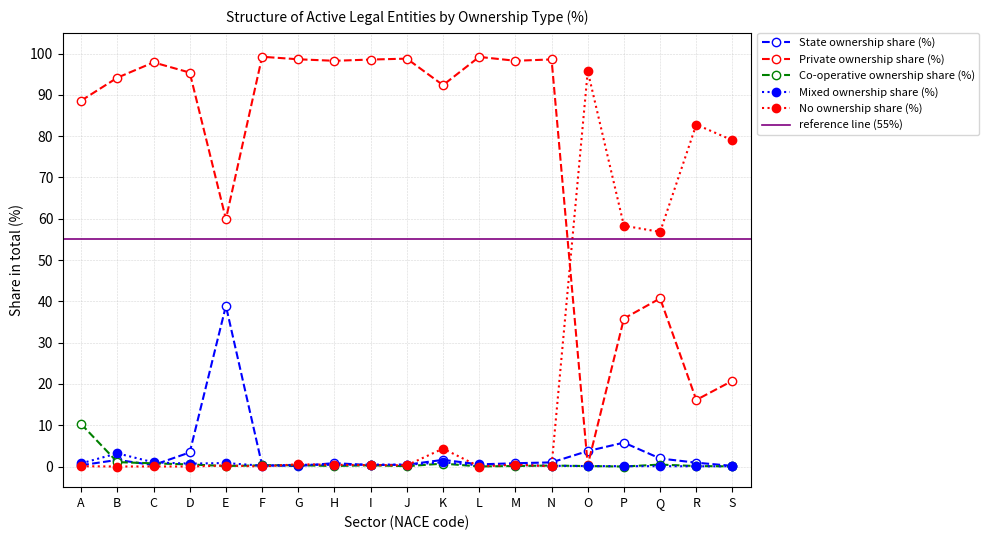

At which category does Mixed ownership share (%) reach its first local valley?

D